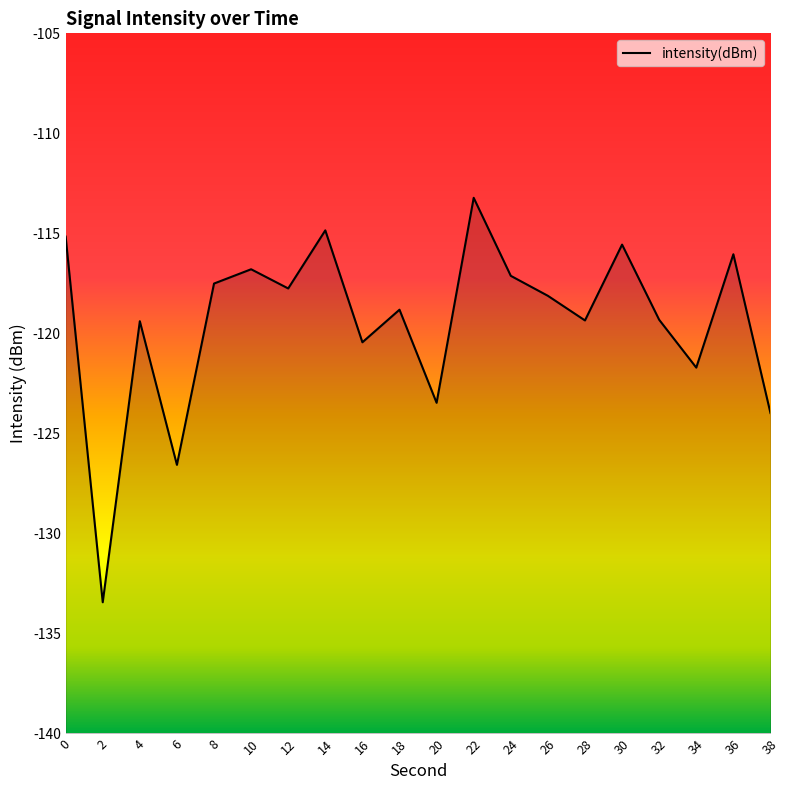

Reading left to right, what are all the values shown in this chart?

-115.2	-133.4	-119.4	-126.6	-117.5	-116.8	-117.8	-114.8	-120.4	-118.8	-123.5	-113.2	-117.1	-118.1	-119.4	-115.6	-119.3	-121.7	-116.0	-124.0